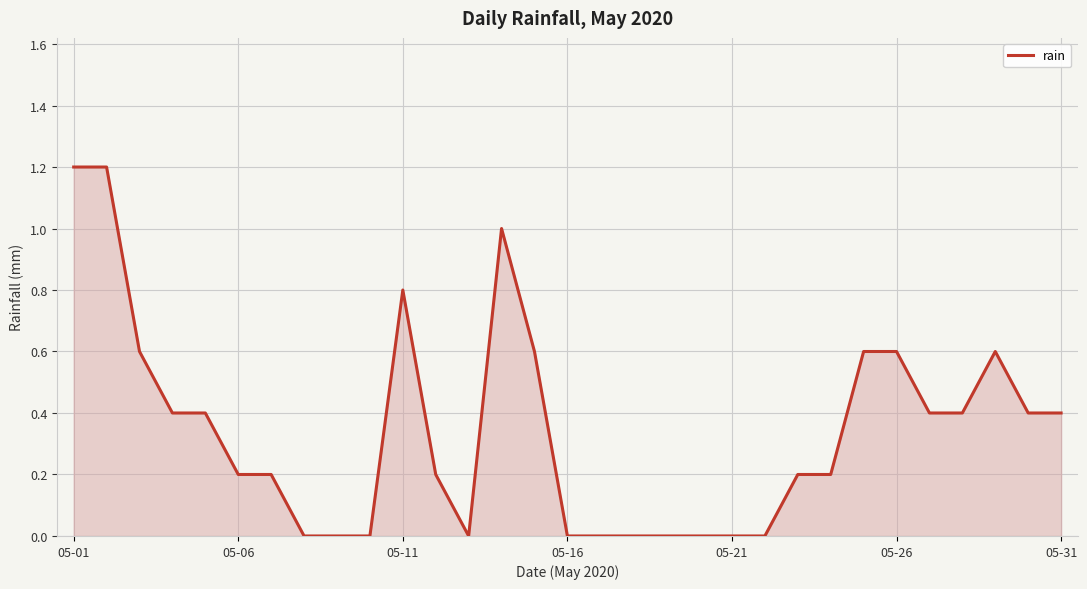

What is the maximum value shown in the chart?

1.2